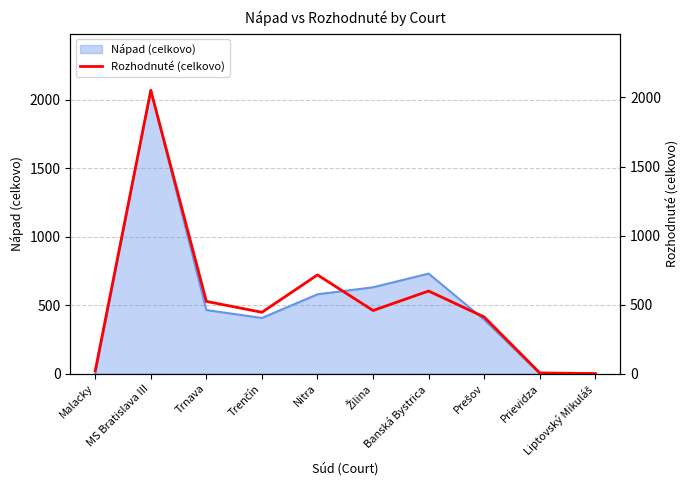

What is the average value?

522